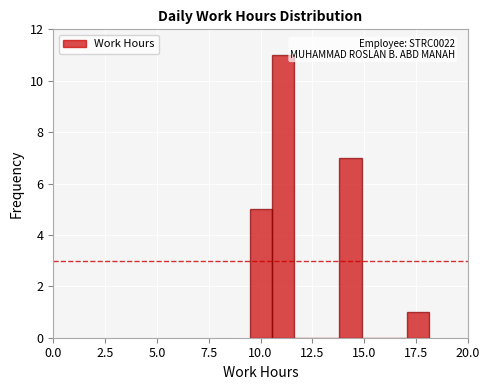

Read against the x-axis, roughly where is the centre of the tallest bar?

11.0